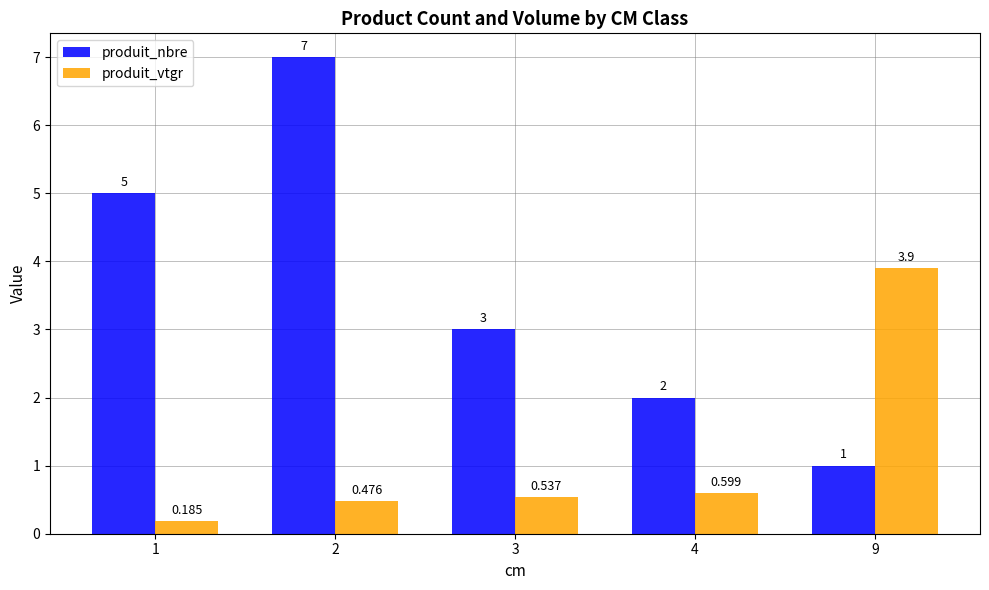

Which series has the largest total across all categories?

produit_nbre